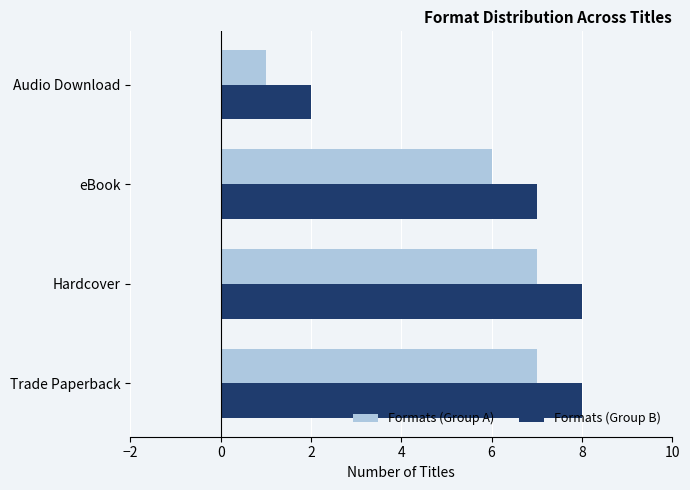

What is the smallest value displayed?

1